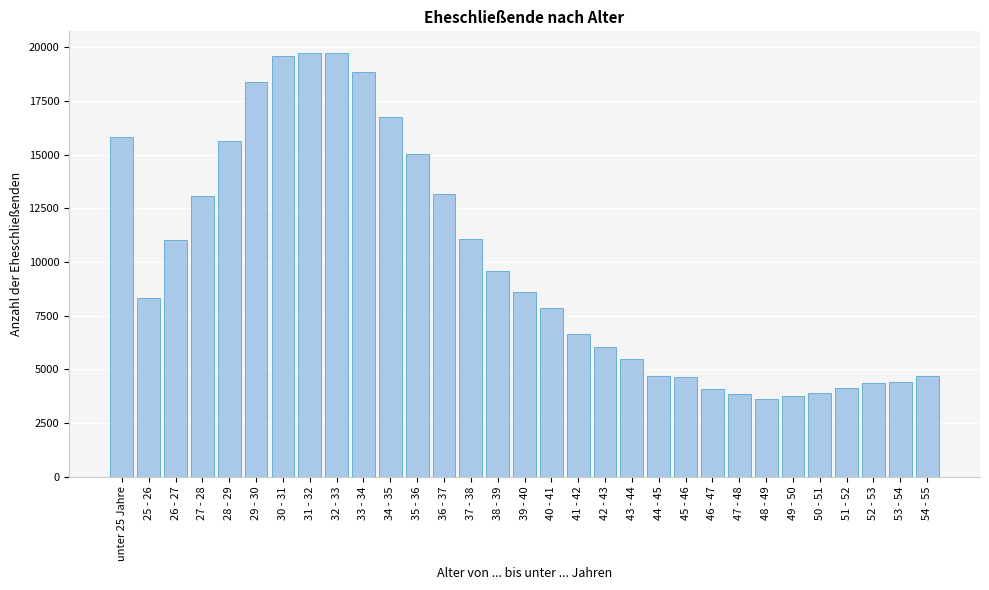

What is the value of the 5th bar from the left?

15615